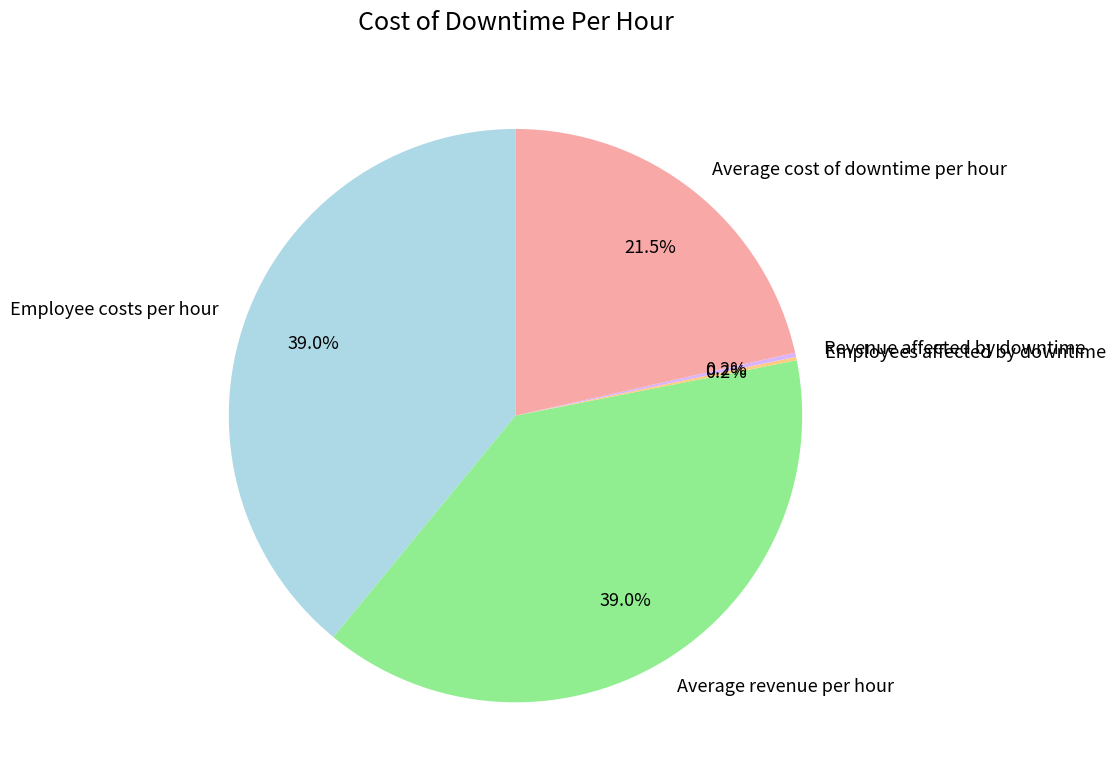

What percentage is NOT represented by Average cost of downtime per hour?

78.5%